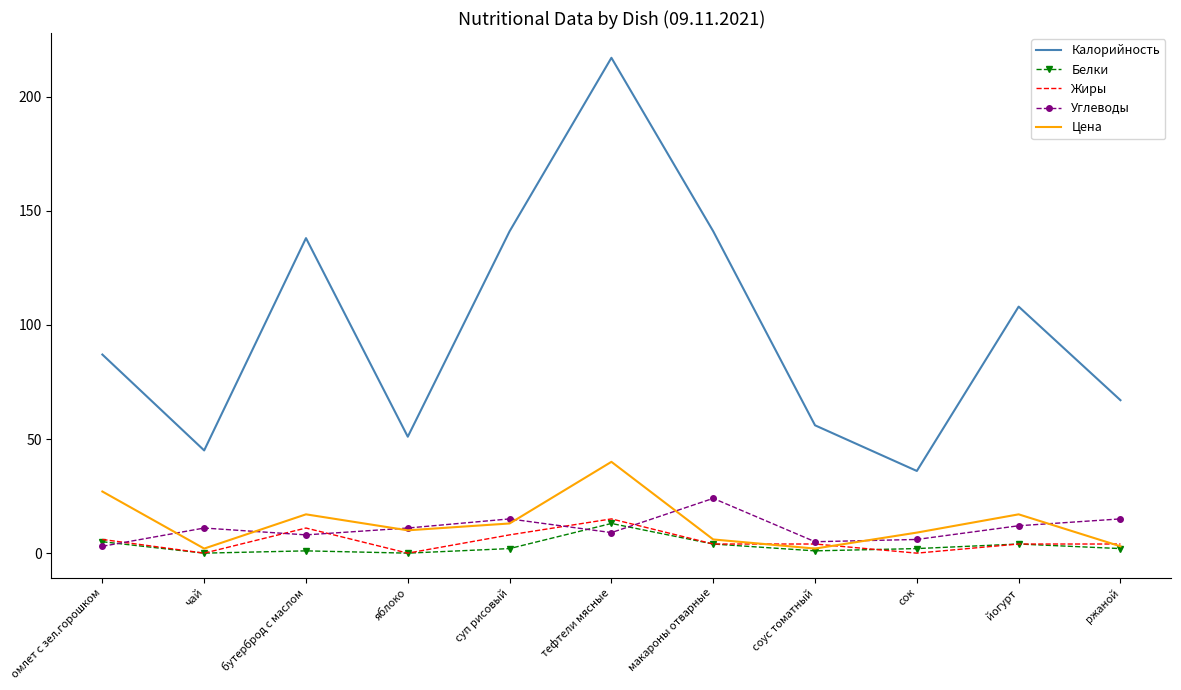

True or false: Цена has more than 1 interior local peaks.

True